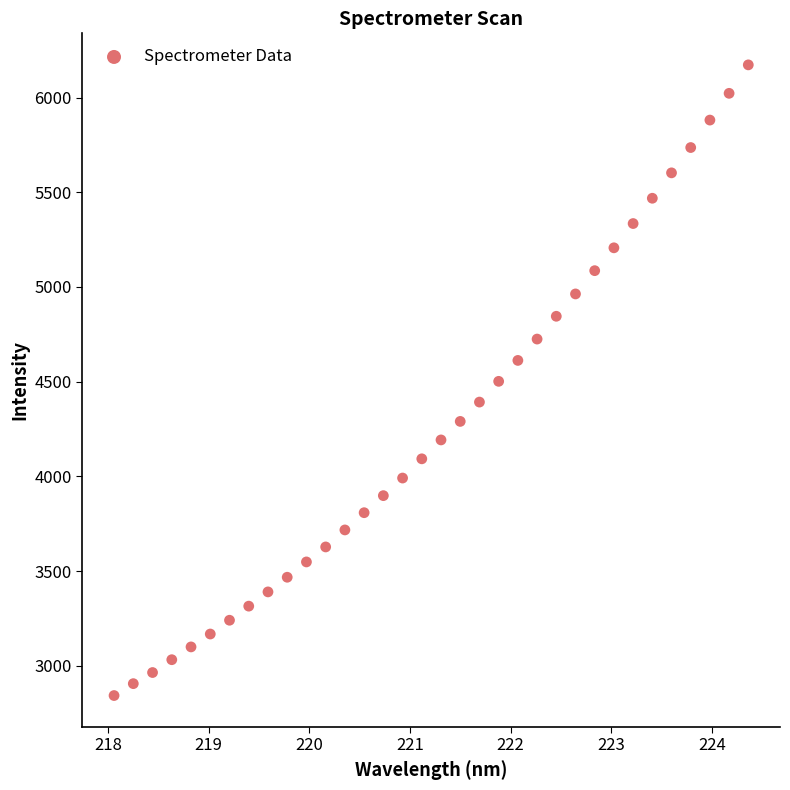

What is the range of Y values (max minus min)?

3330.1